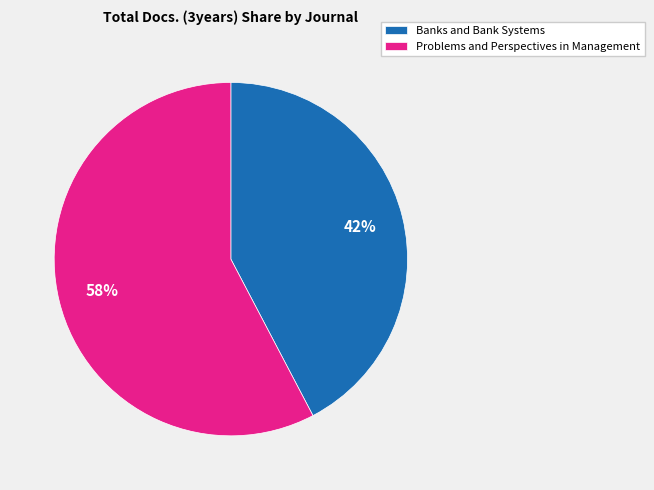

To the nearest percent, what portion does Problems and Perspectives in Management represent?

58%